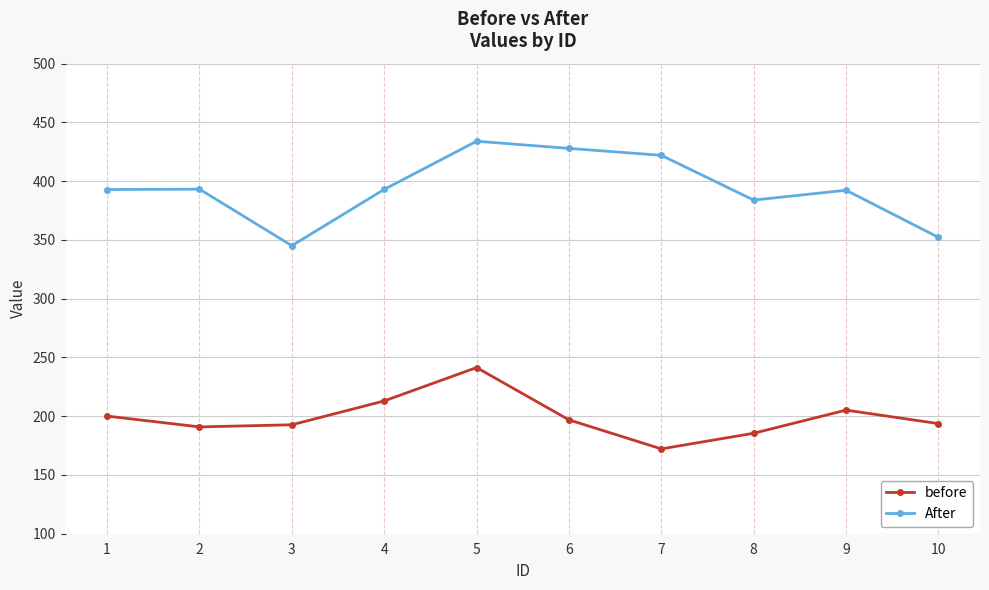

What is the total value across all series at 10?

545.9